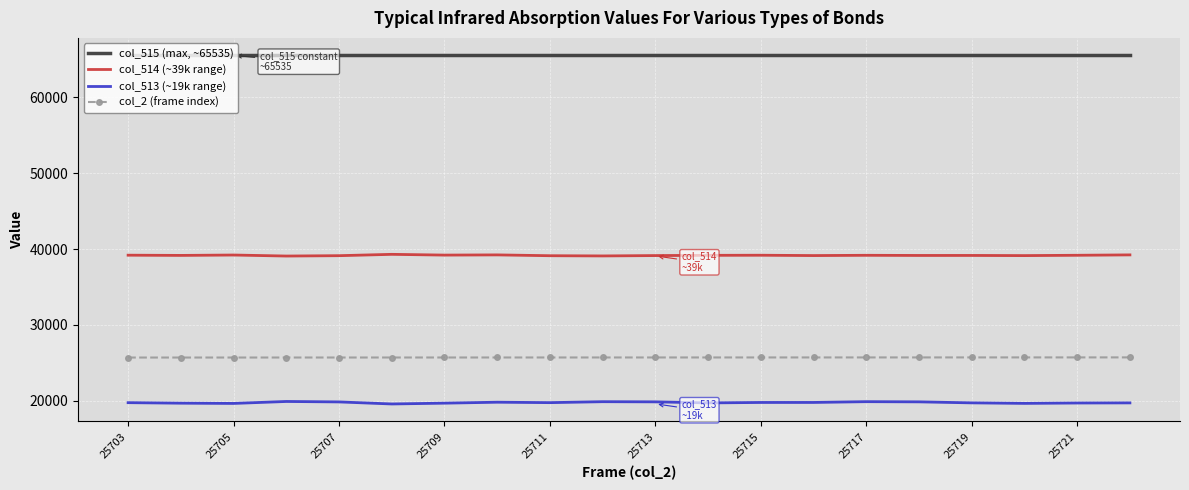

What is the average value of the col_513 (~19k range) series?

19766